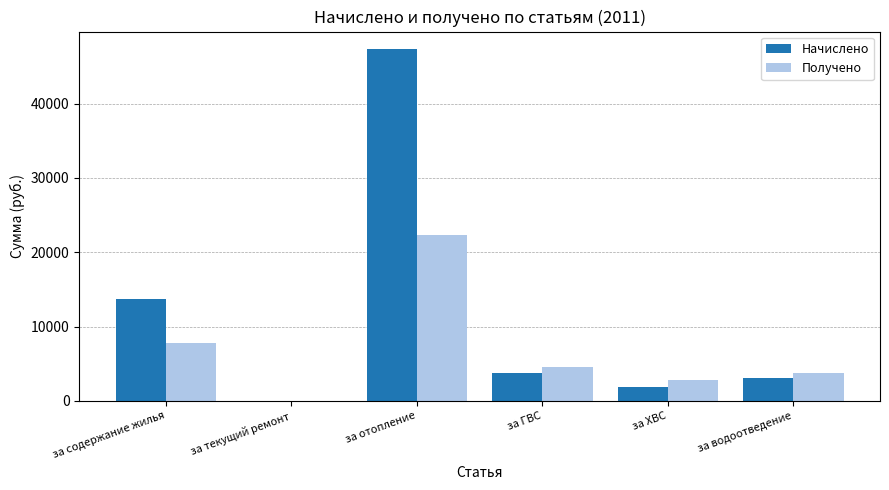

What is the total value across all series at за содержание жилья?

21451.8